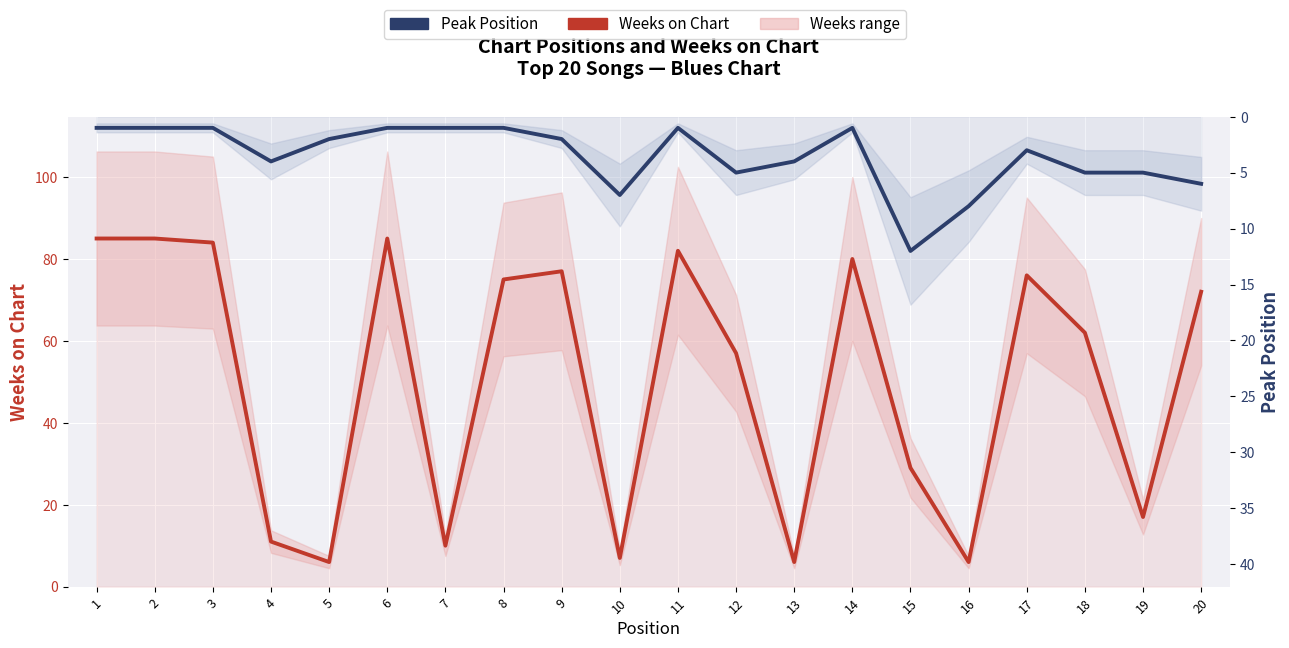

Is this an area chart (filled region under the line)?

No